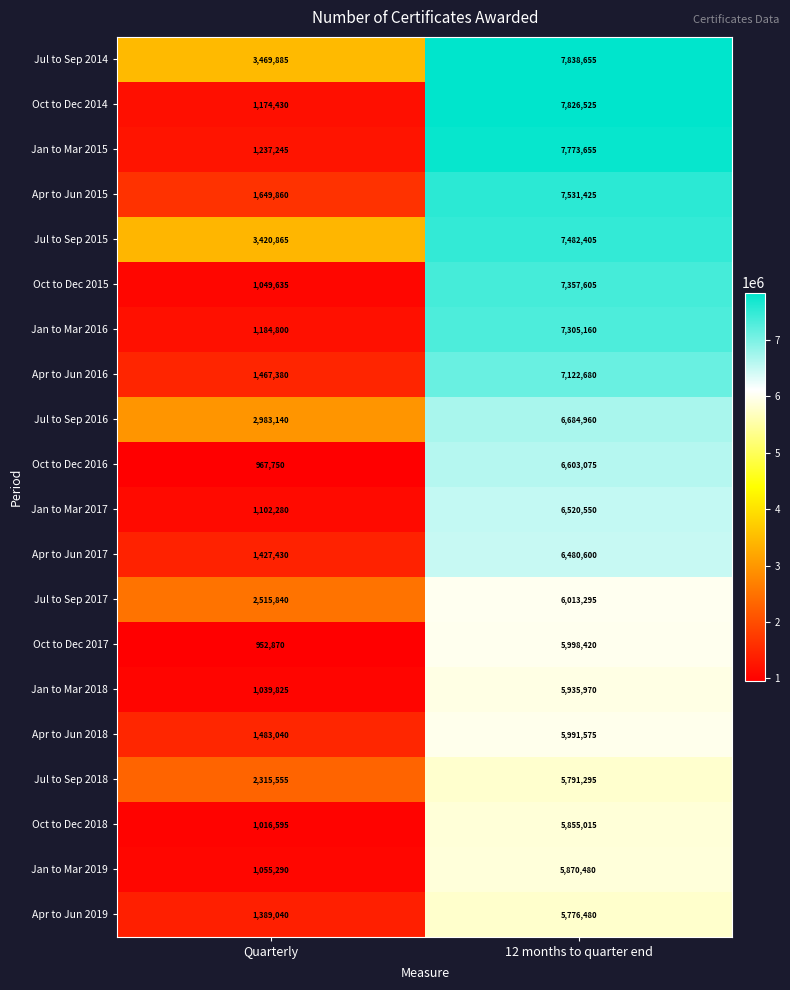

What is the minimum value shown in the chart?

952870